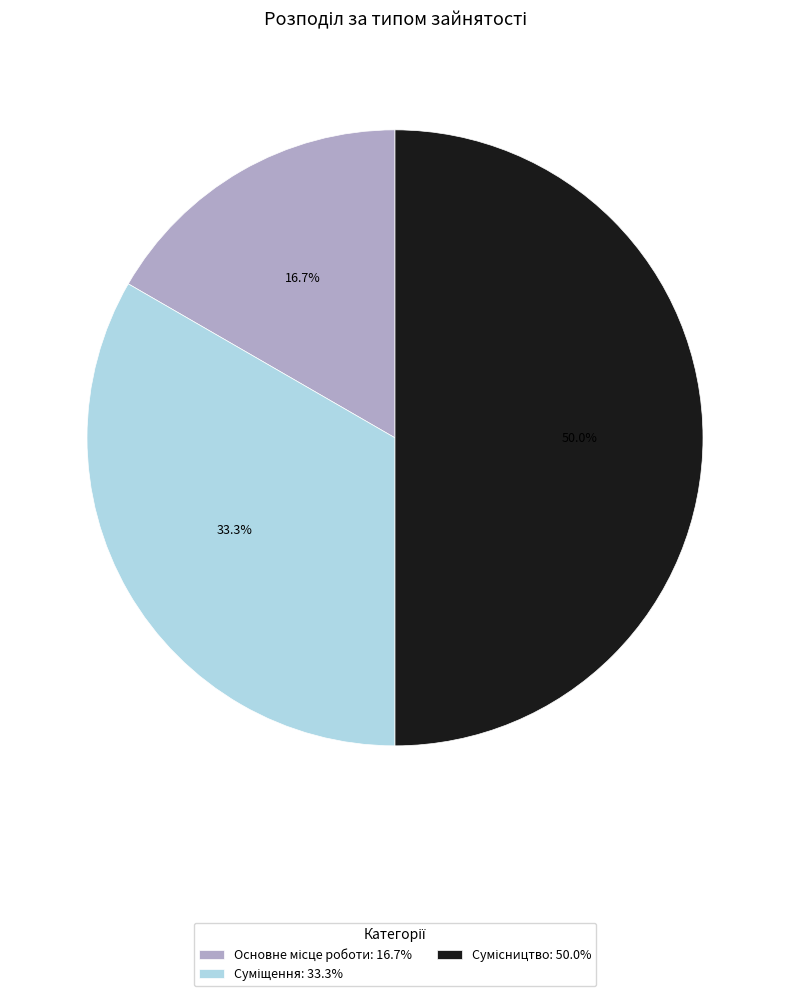

To the nearest percent, what is the combined percentage of Сумісництво and Суміщення?

83%